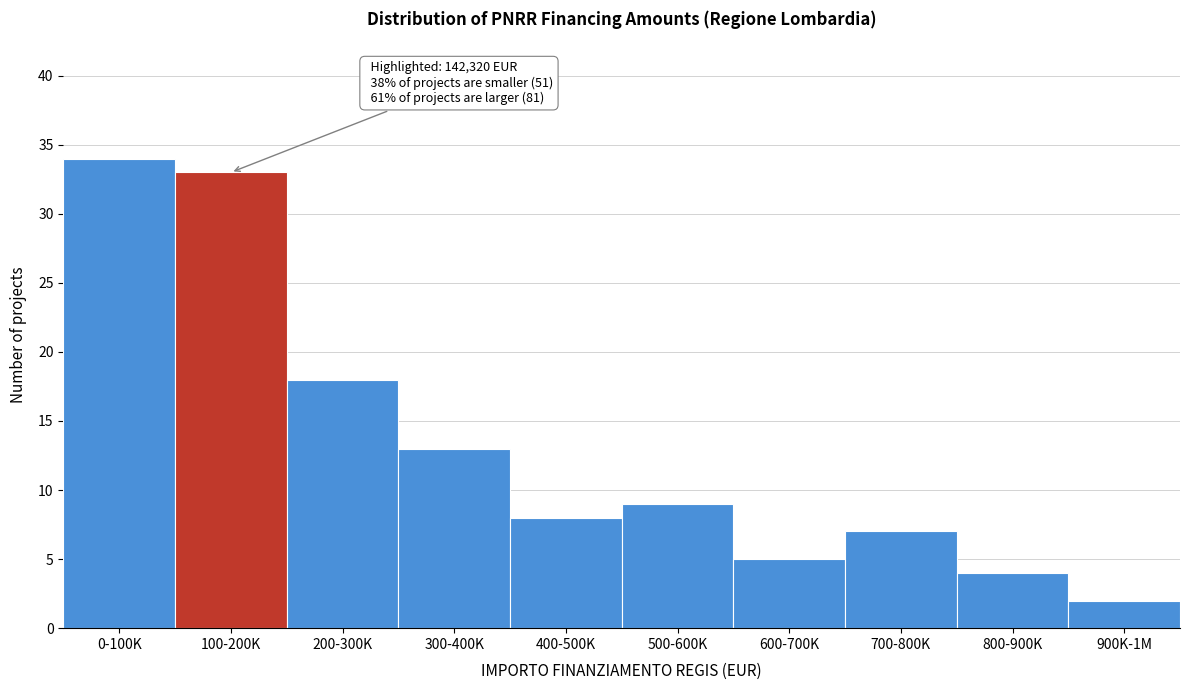

Reading left to right, list all the values displayed in this chart.

0-100K=34	100-200K=33	200-300K=18	300-400K=13	400-500K=8	500-600K=9	600-700K=5	700-800K=7	800-900K=4	900K-1M=2